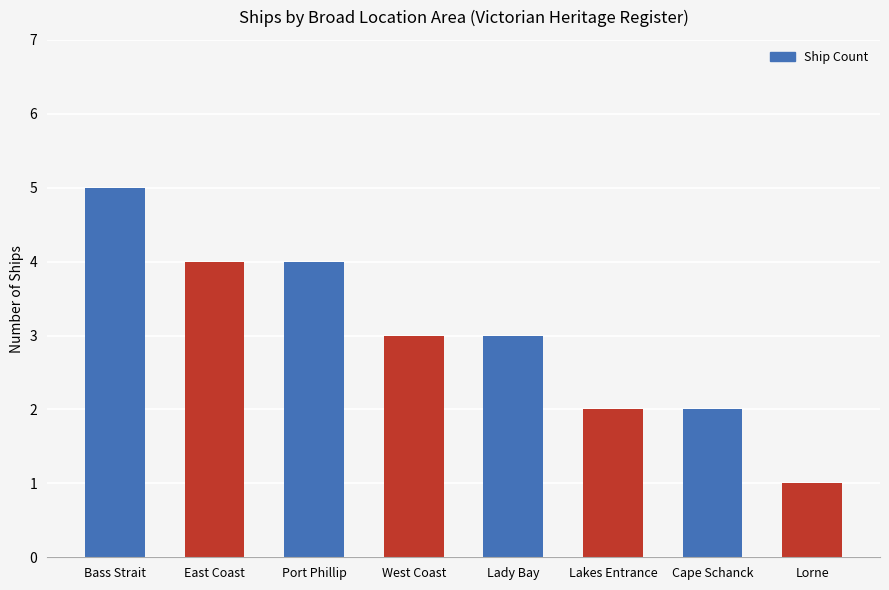

What is the sum of the values at Bass Strait and East Coast?

9